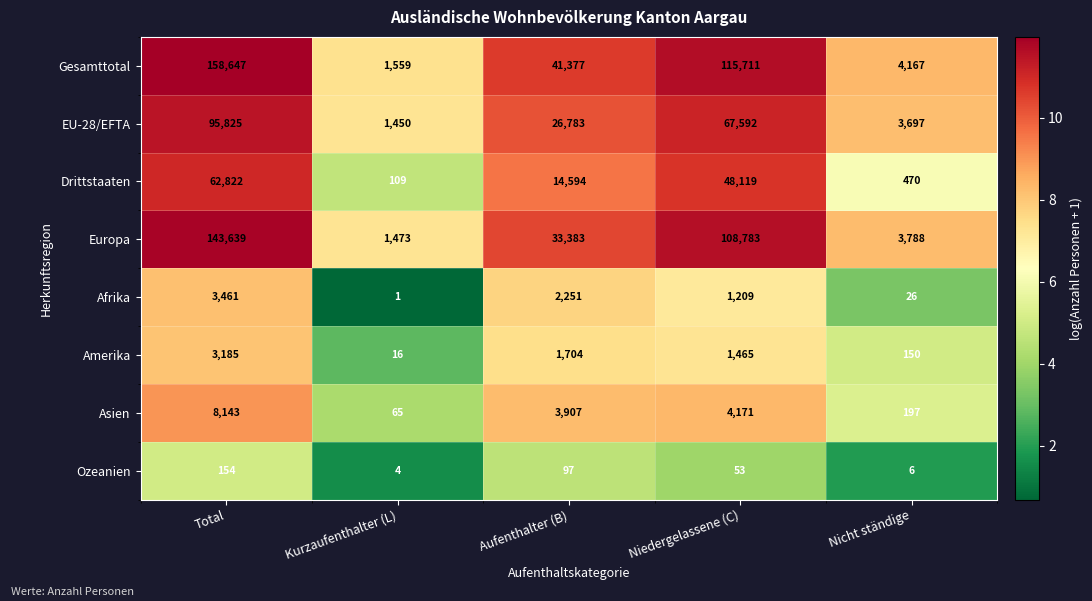

At Total, list the series in order from largest to smallest.

Gesamttotal, Europa, EU-28/EFTA, Drittstaaten, Asien, Afrika, Amerika, Ozeanien